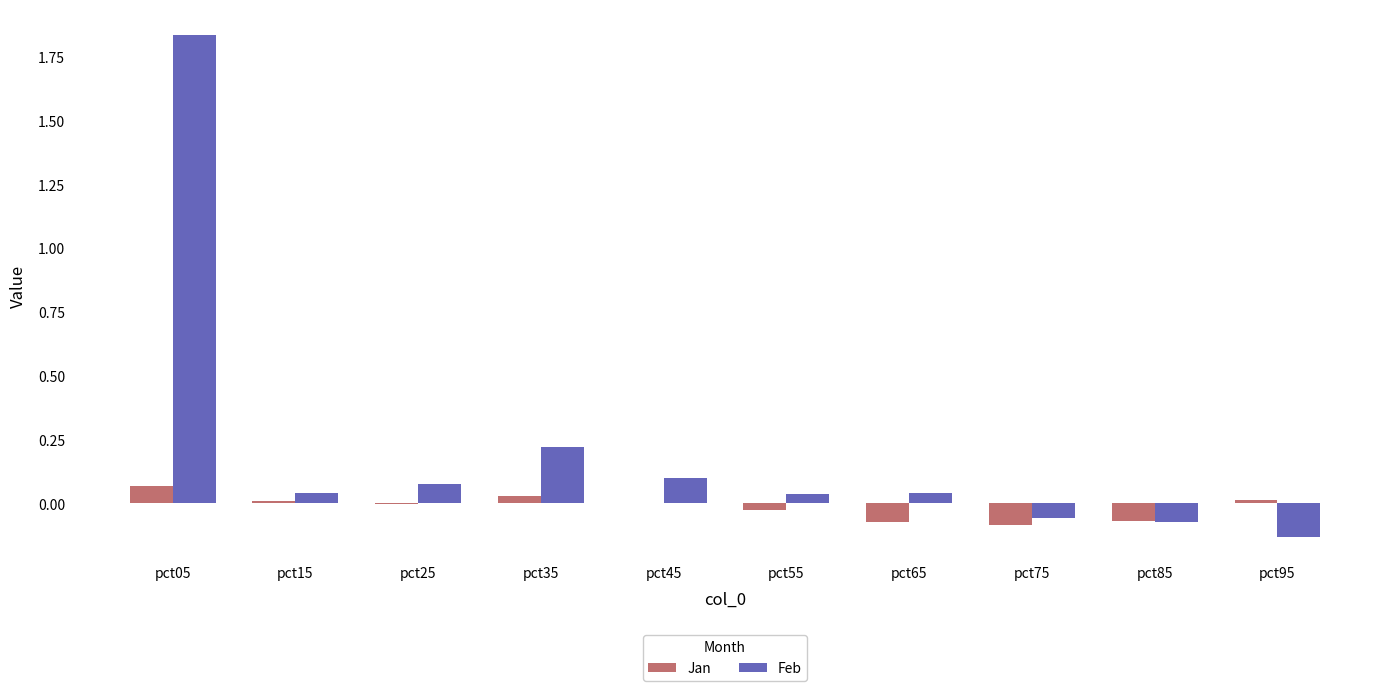

Which series changed the most between pct25 and pct85?

Feb